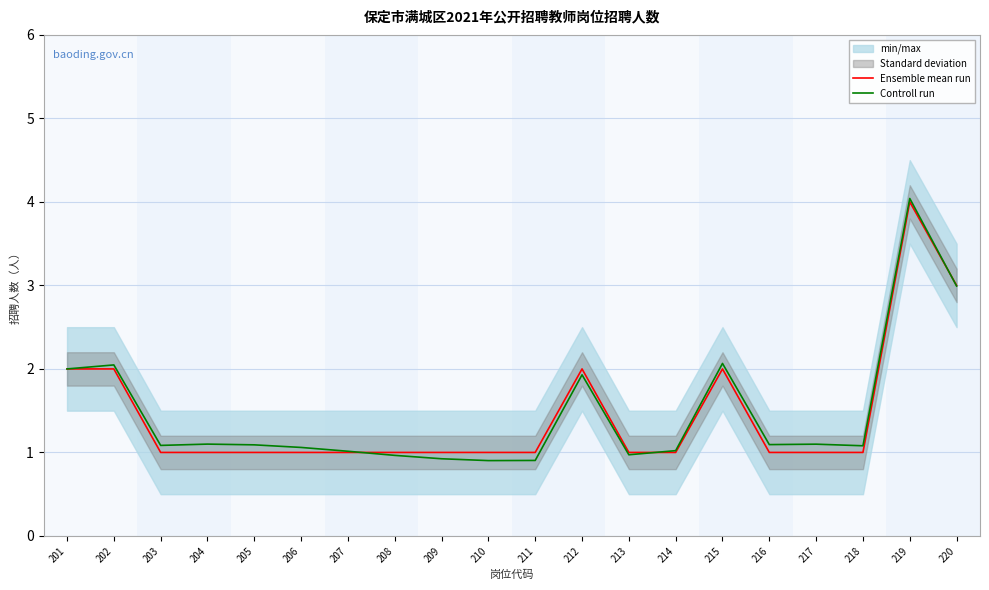

Rank the series by their average value, from lowest to highest.

Ensemble mean run, Controll run